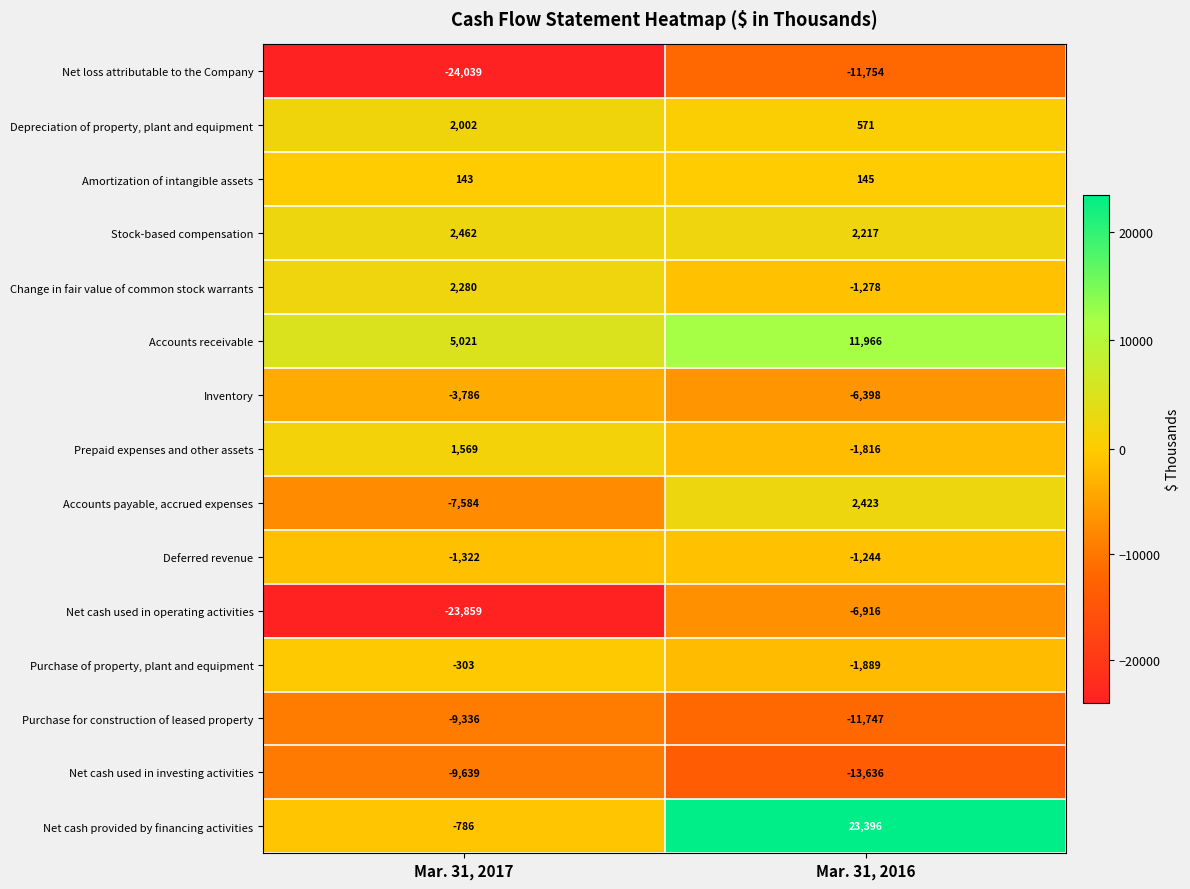

At which label does Stock-based compensation reach its minimum?

Mar. 31, 2016